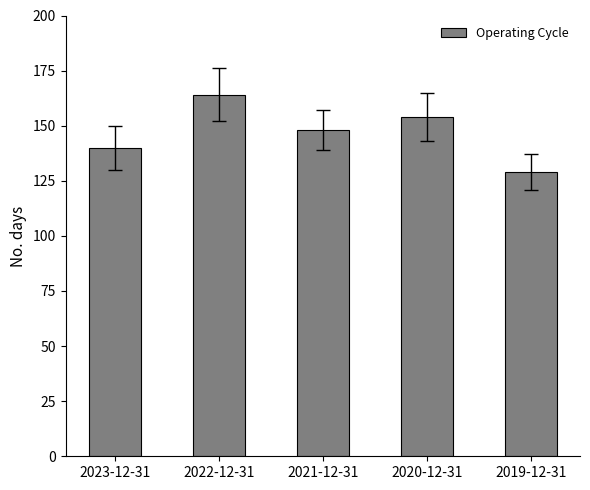

True or false: the data shows 51 at 2020-12-31.

False